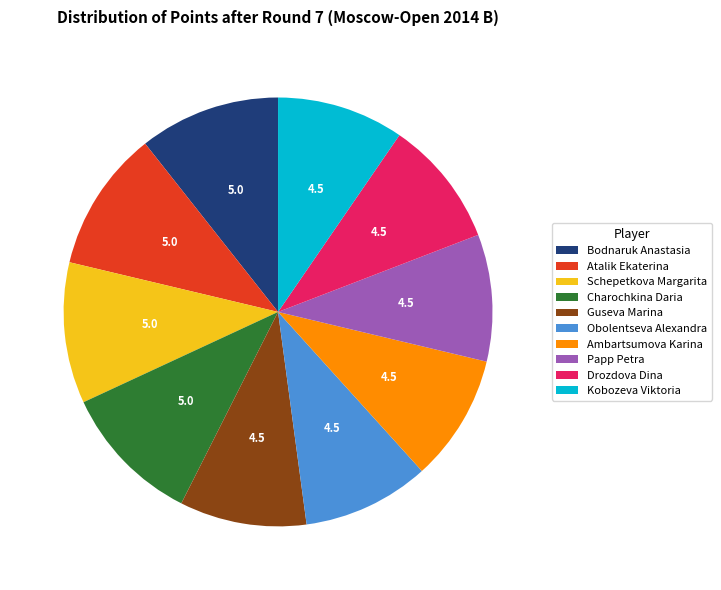

Do Bodnaruk Anastasia and Kobozeva Viktoria together represent more than half of the pie?

No